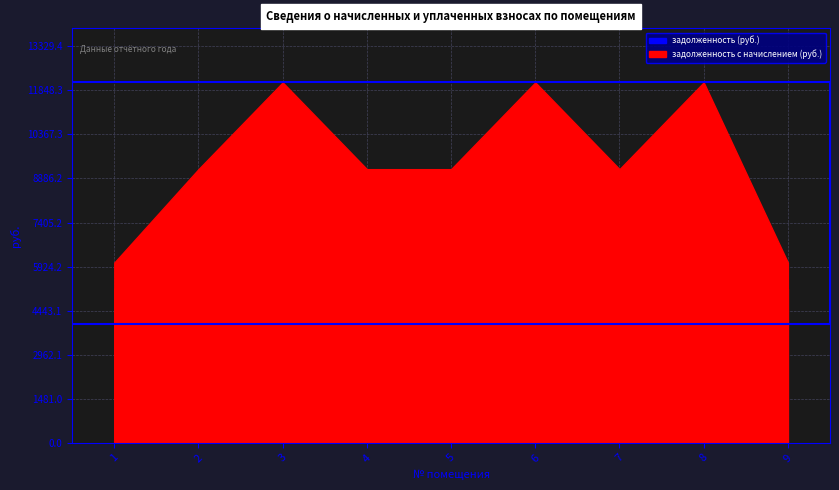

What is the total value across all series at 1?

11242.8